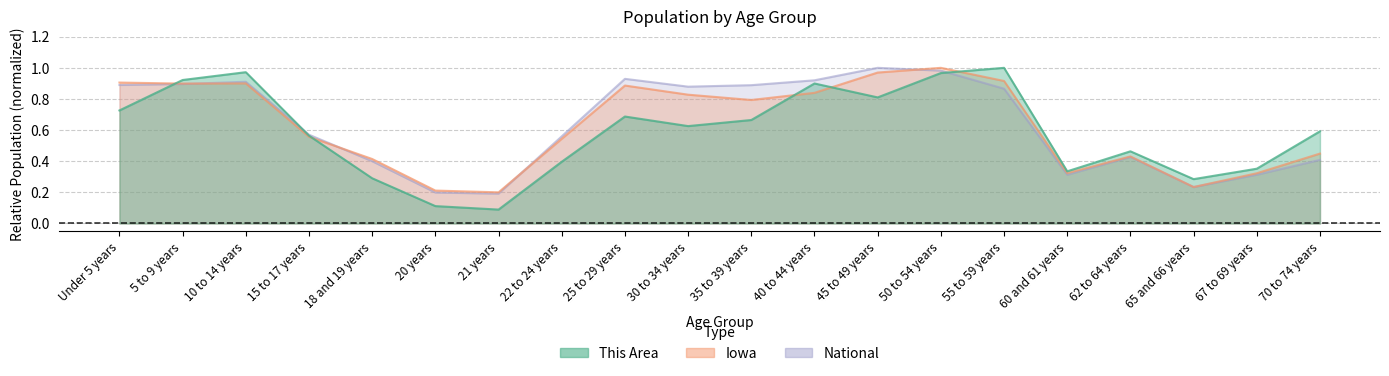

Is it true that Iowa equals 0.7 at 22 to 24 years?

False